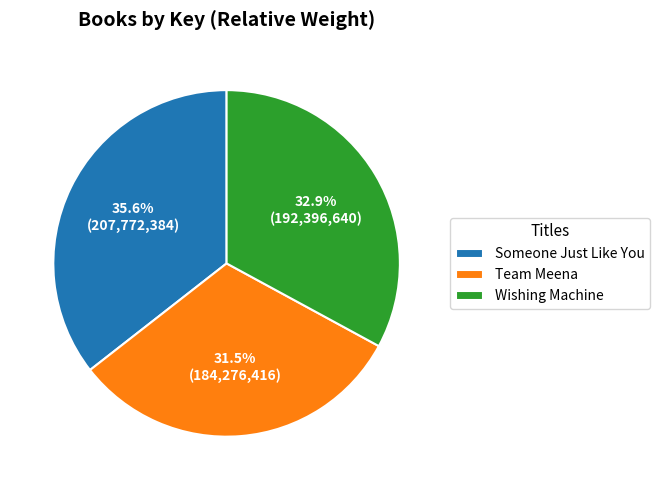

How many slices are in this pie chart?

3